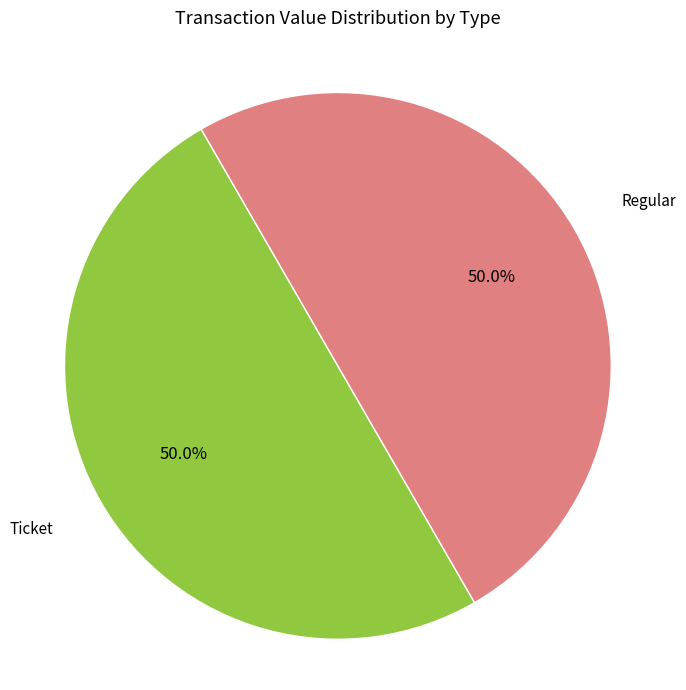

What is the ratio of the value at Regular to the value at Ticket?

1.0